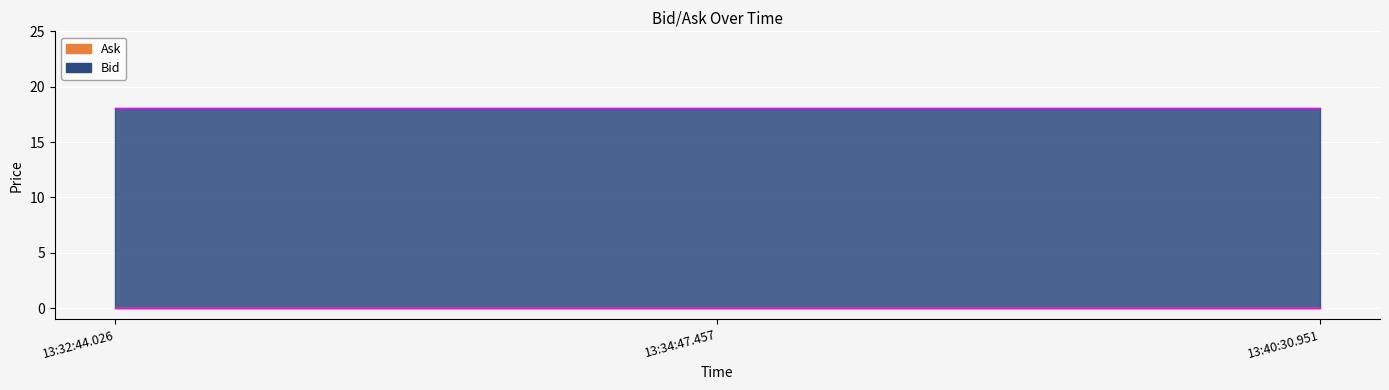

Reading left to right, transcribe all the data shown in this chart.

18.1	18.1	18.1